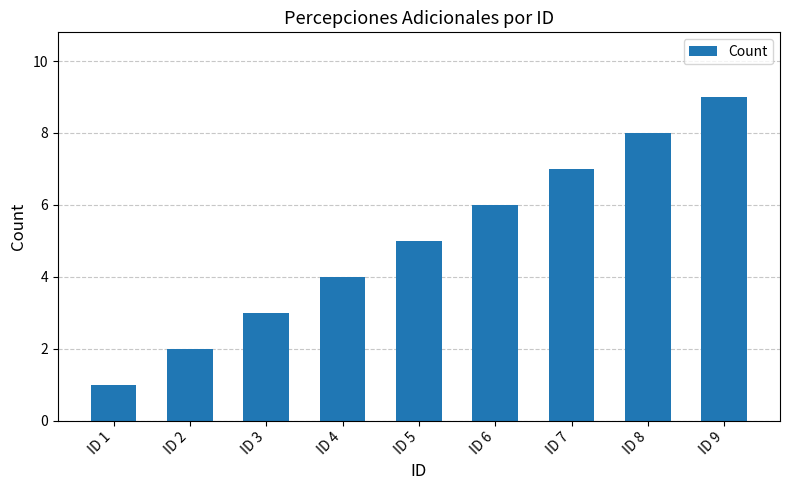

What is the sum of all values?

45